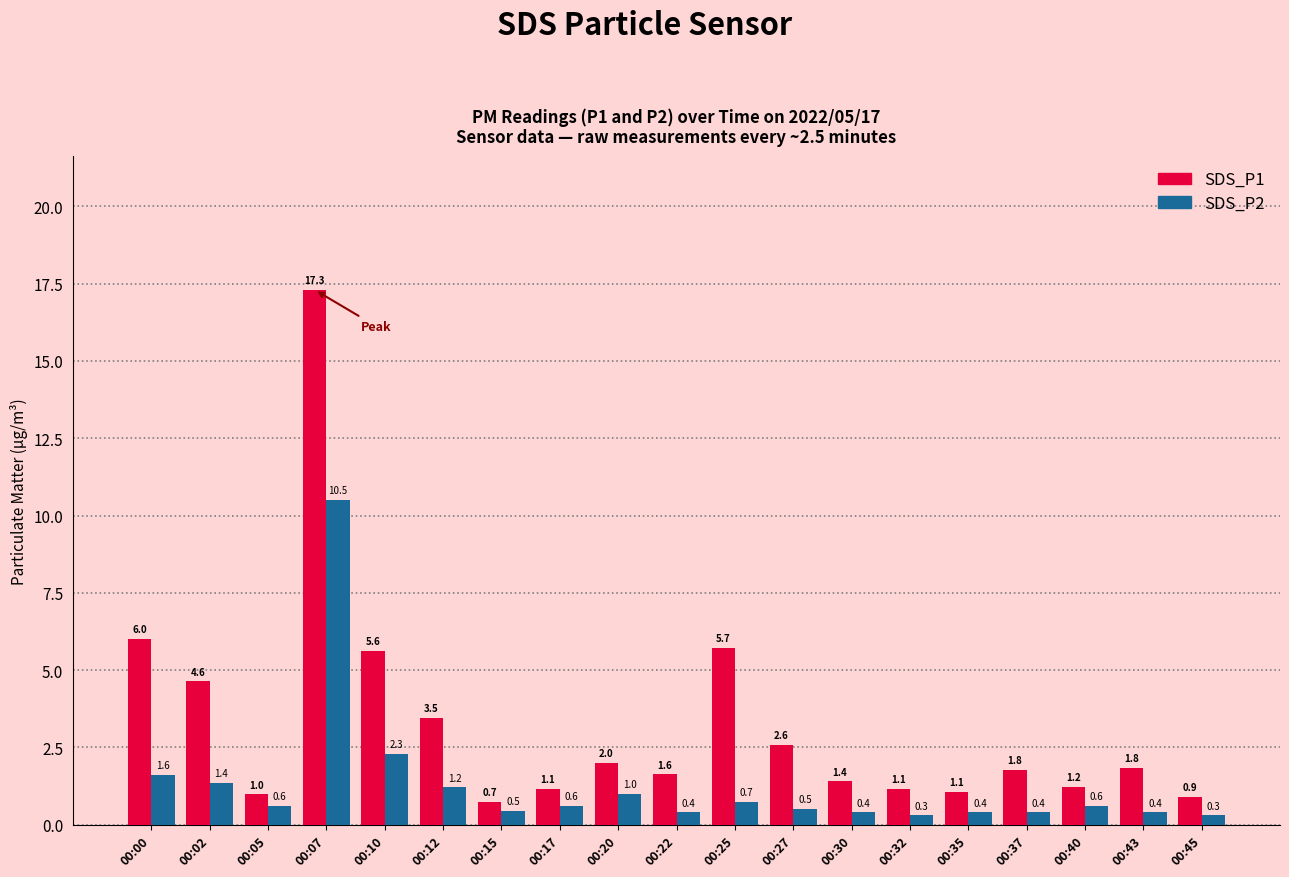

What is the smallest value displayed?

0.3